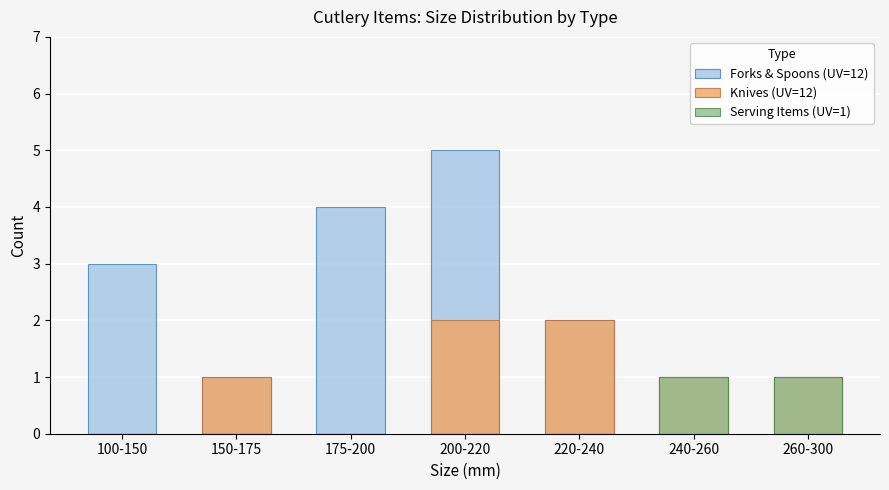

Reading left to right, transcribe all the data shown in this chart.

Forks & Spoons (UV=12): 100-150=3	150-175=1	175-200=4	200-220=5	220-240=2	240-260=1	260-300=1
Knives (UV=12): 100-150=0	150-175=1	175-200=0	200-220=2	220-240=2	240-260=1	260-300=1
Serving Items (UV=1): 100-150=0	150-175=0	175-200=0	200-220=0	220-240=0	240-260=1	260-300=1